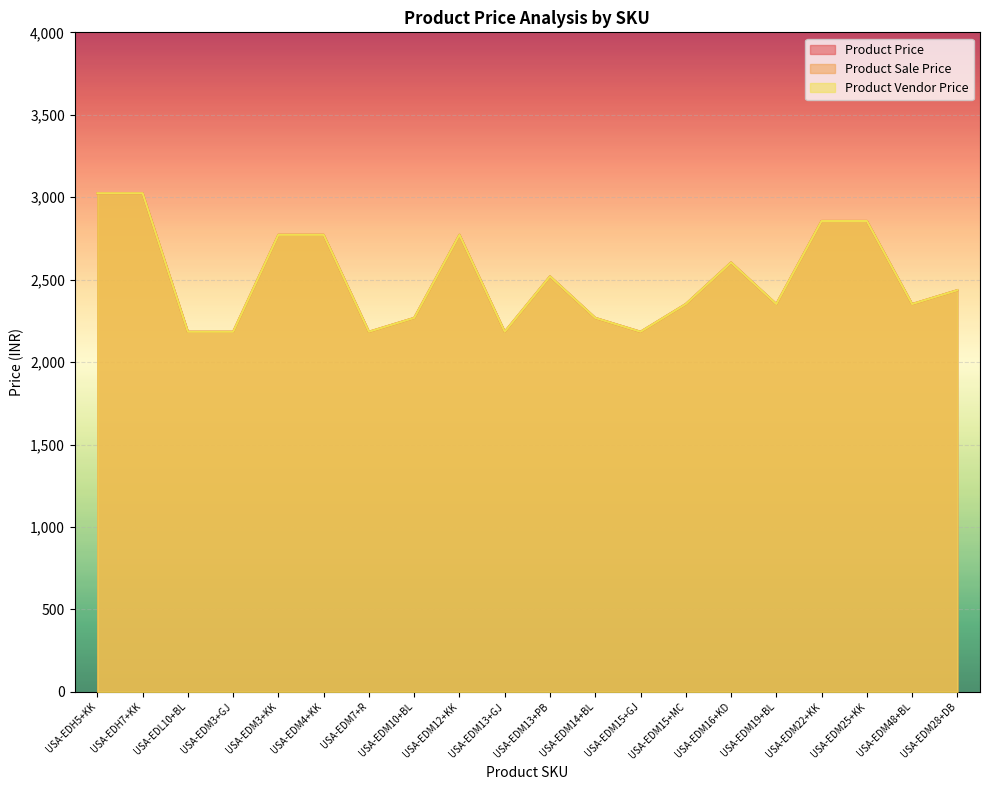

Between USA-EDM13+PB and USA-EDM16+KD, which series saw the biggest shift?

Product Price